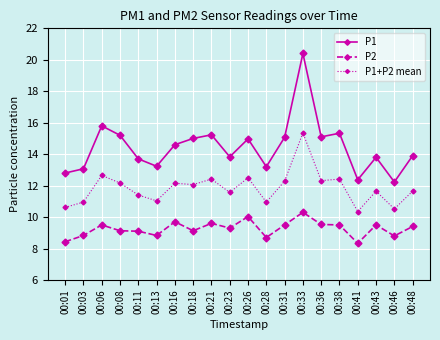

True or false: P1+P2 mean has more than 2 interior local peaks.

True